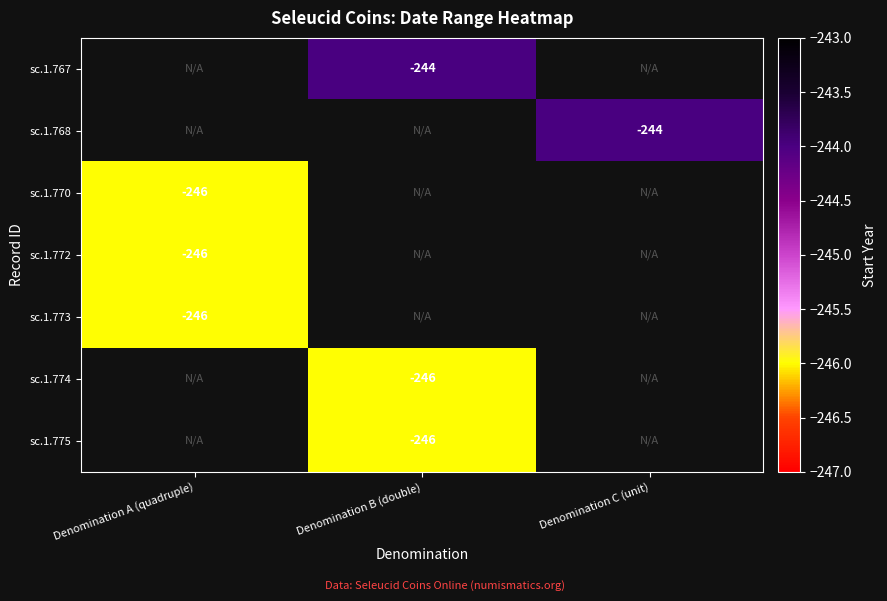

True or false: sc.1.767 has a value of -244 at Denomination B (double).

True